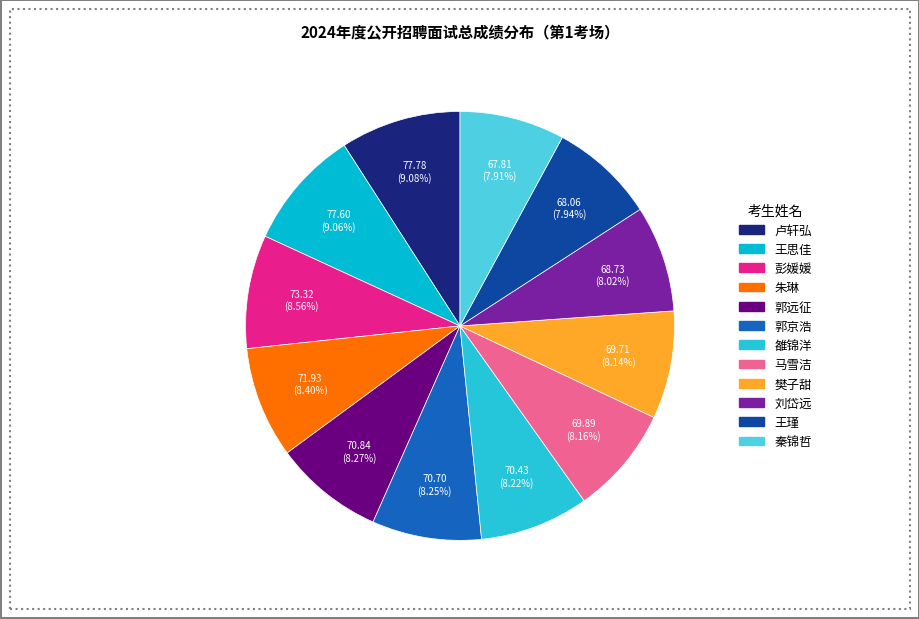

Is it true that 马雪洁 is 8% of the pie?

True